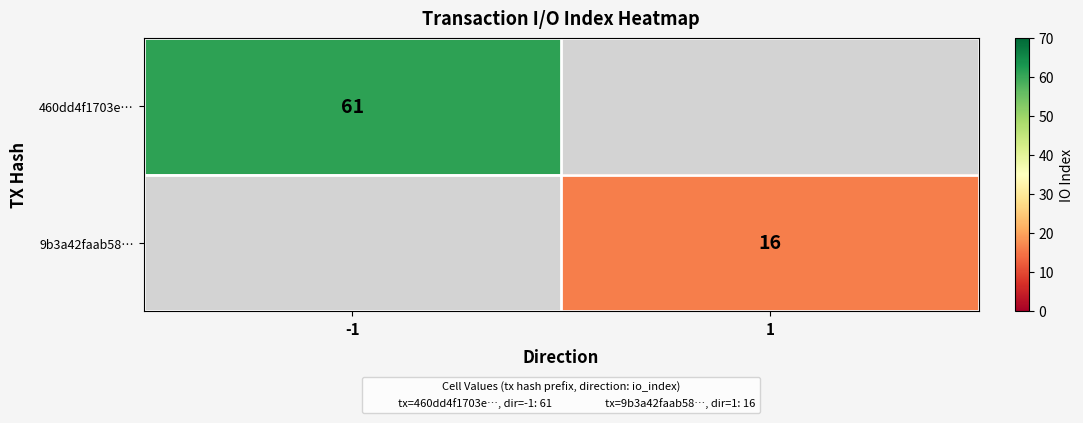

The 9b3a42faab58… series shows 16 at 1. True or false?

True